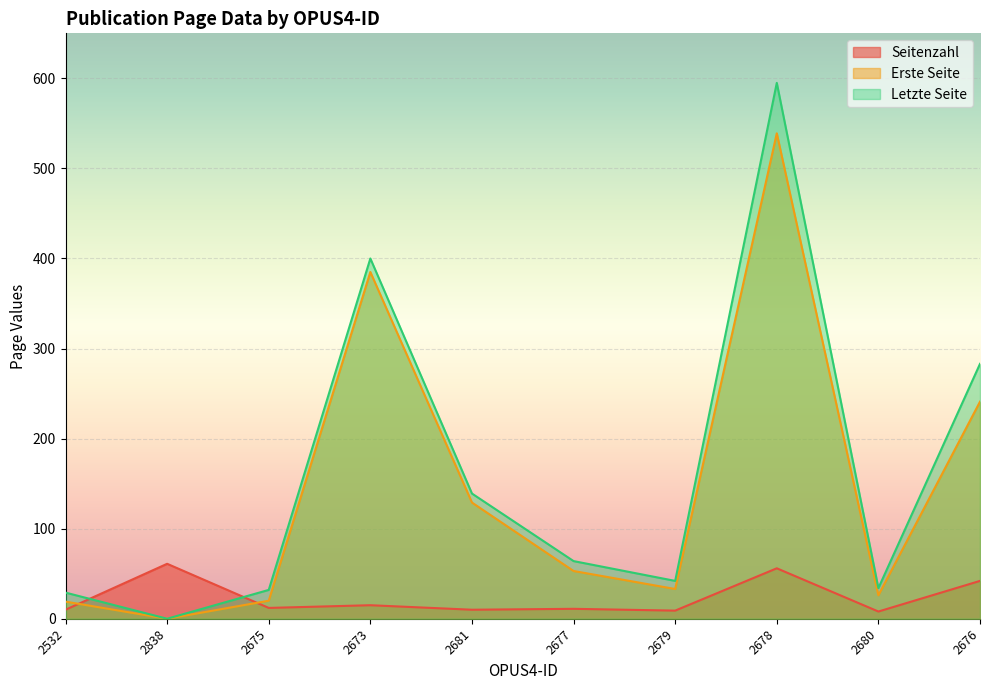

In Erste Seite, how many points are higher than both neighbors (excluding endpoints)?

2